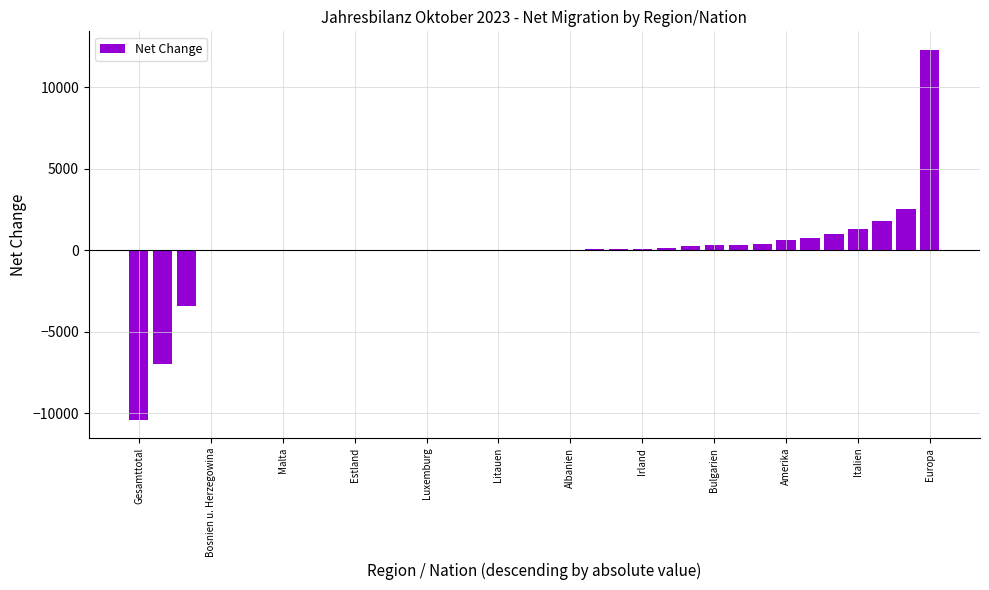

Are the bars grouped side by side (vs. stacked)?

No